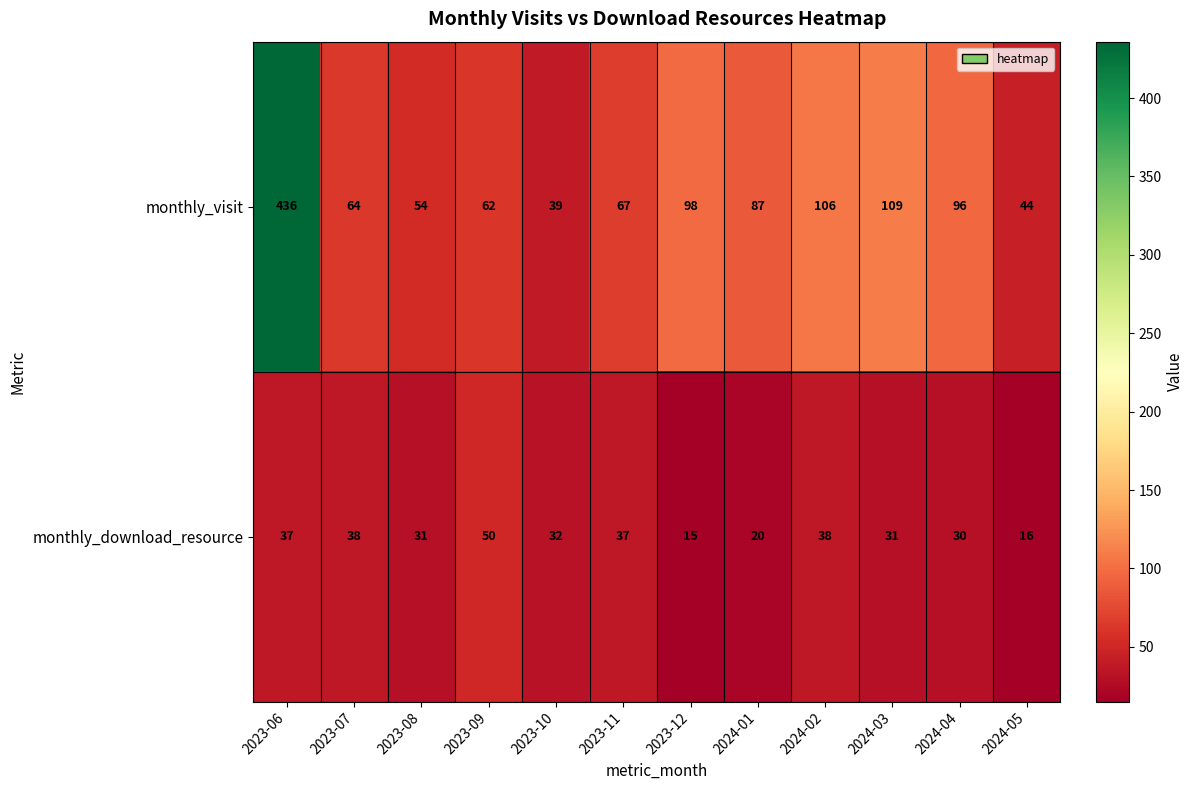

Rank the series by their maximum value, from highest to lowest.

monthly_visit, monthly_download_resource